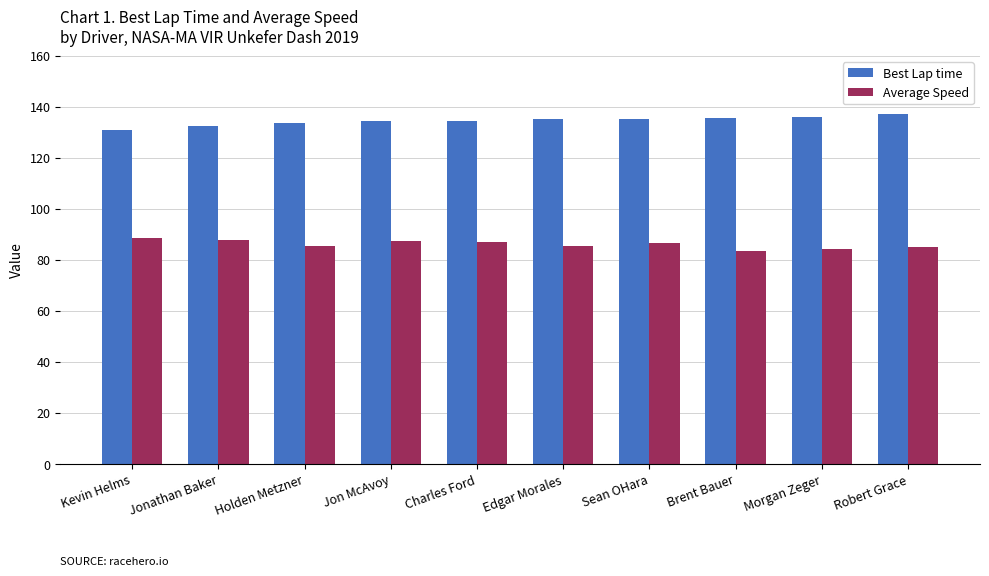

What are all the series names shown in the legend?

Best Lap time, Average Speed